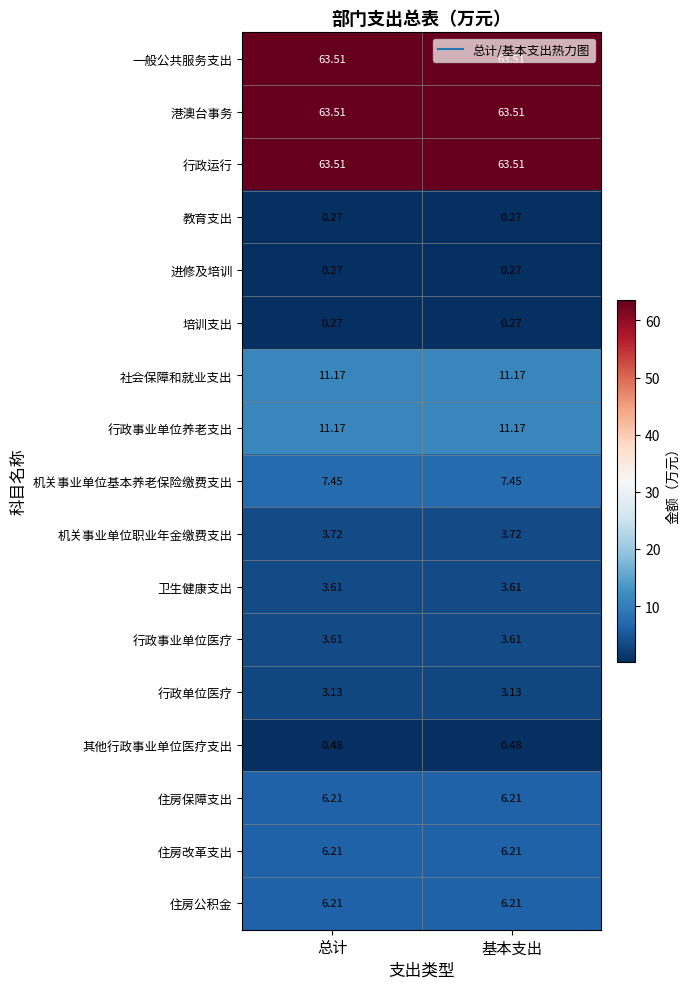

Is the value of 行政运行 at 基本支出 greater than the value of 行政单位医疗 at 基本支出?

Yes